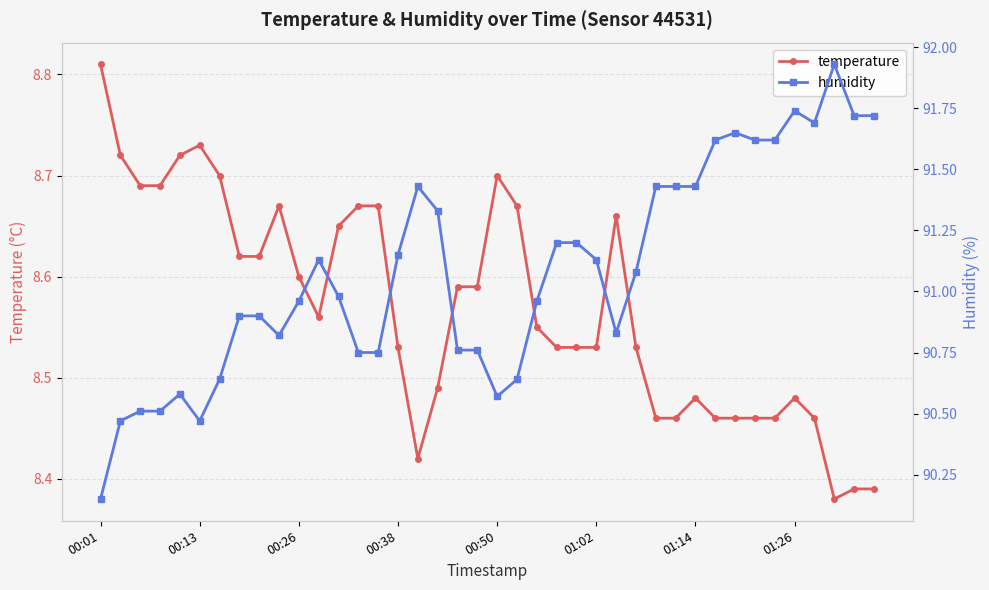

What is the difference between the humidity values at 32 and 00:01?

1.5